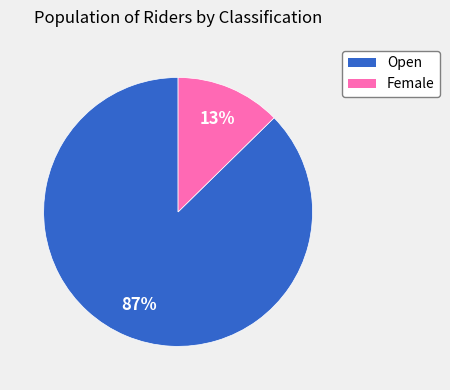

Which has a higher value, Open or Female?

Open